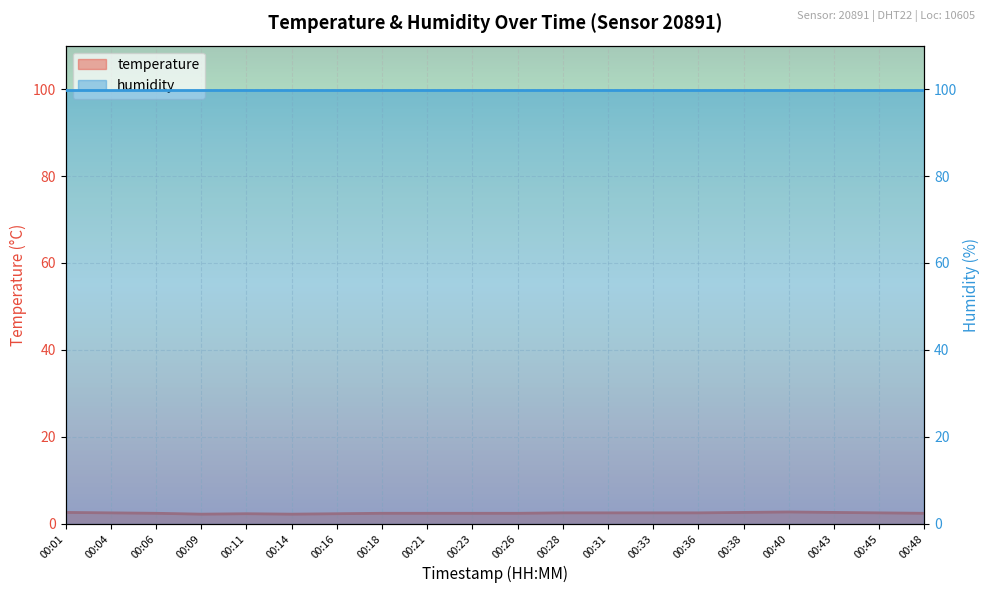

The value at 00:48 is 2.4. True or false?

True